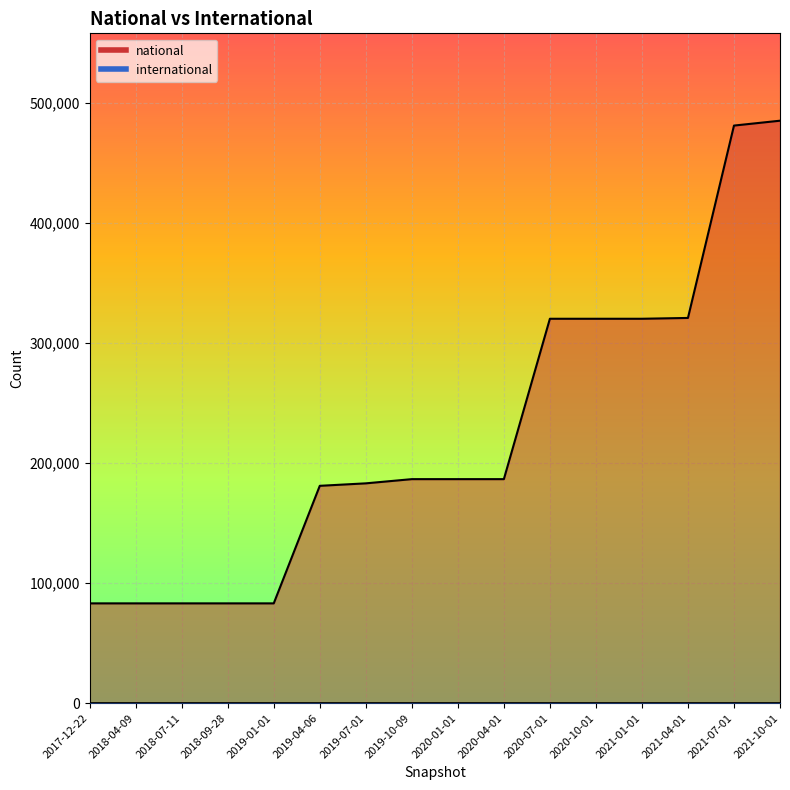

True or false: national and international intersect in this chart.

False